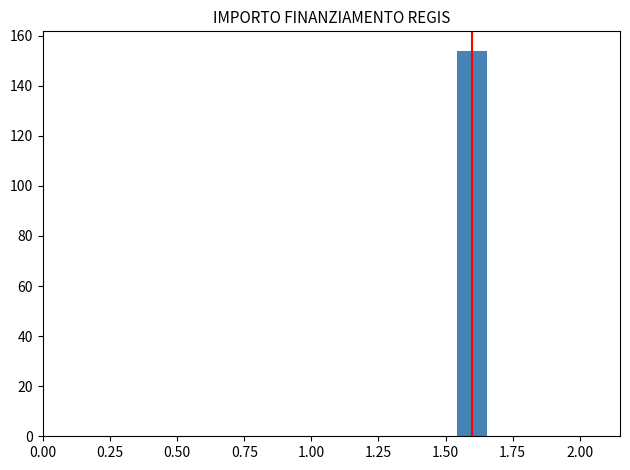

Read against the x-axis, roughly where is the centre of the tallest bar?

1.60